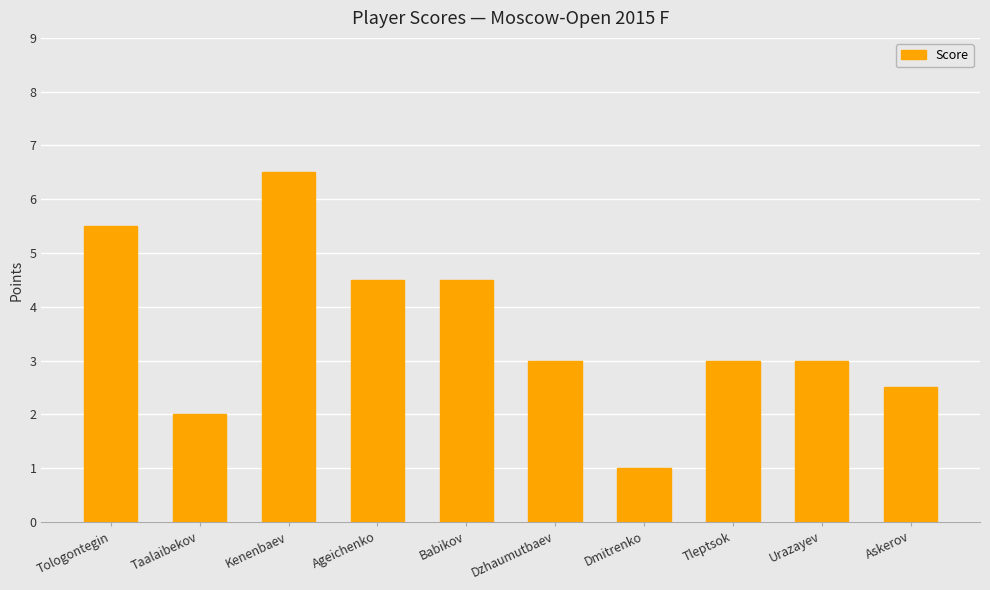

How many data points does each series have?

10